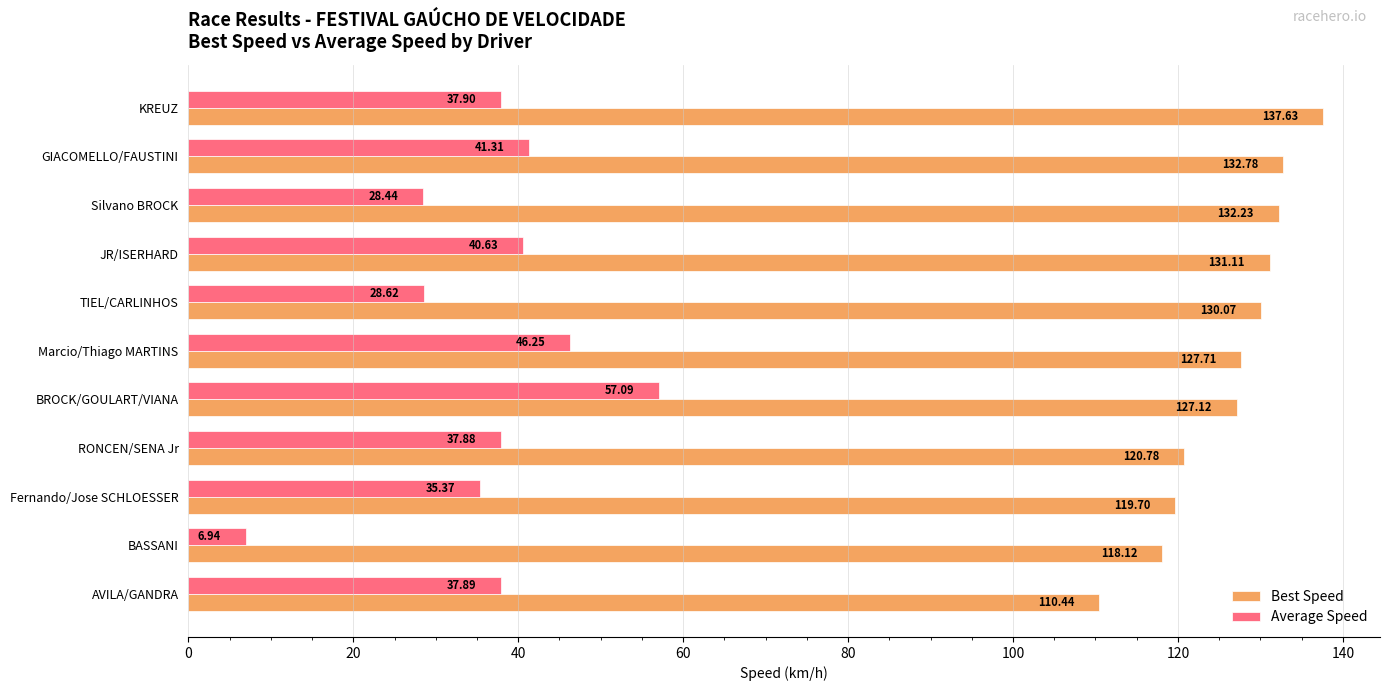

Rank the categories by Average Speed value from highest to lowest.

BROCK/GOULART/VIANA, Marcio/Thiago MARTINS, GIACOMELLO/FAUSTINI, JR/ISERHARD, KREUZ, AVILA/GANDRA, RONCEN/SENA Jr, Fernando/Jose SCHLOESSER, TIEL/CARLINHOS, Silvano BROCK, BASSANI